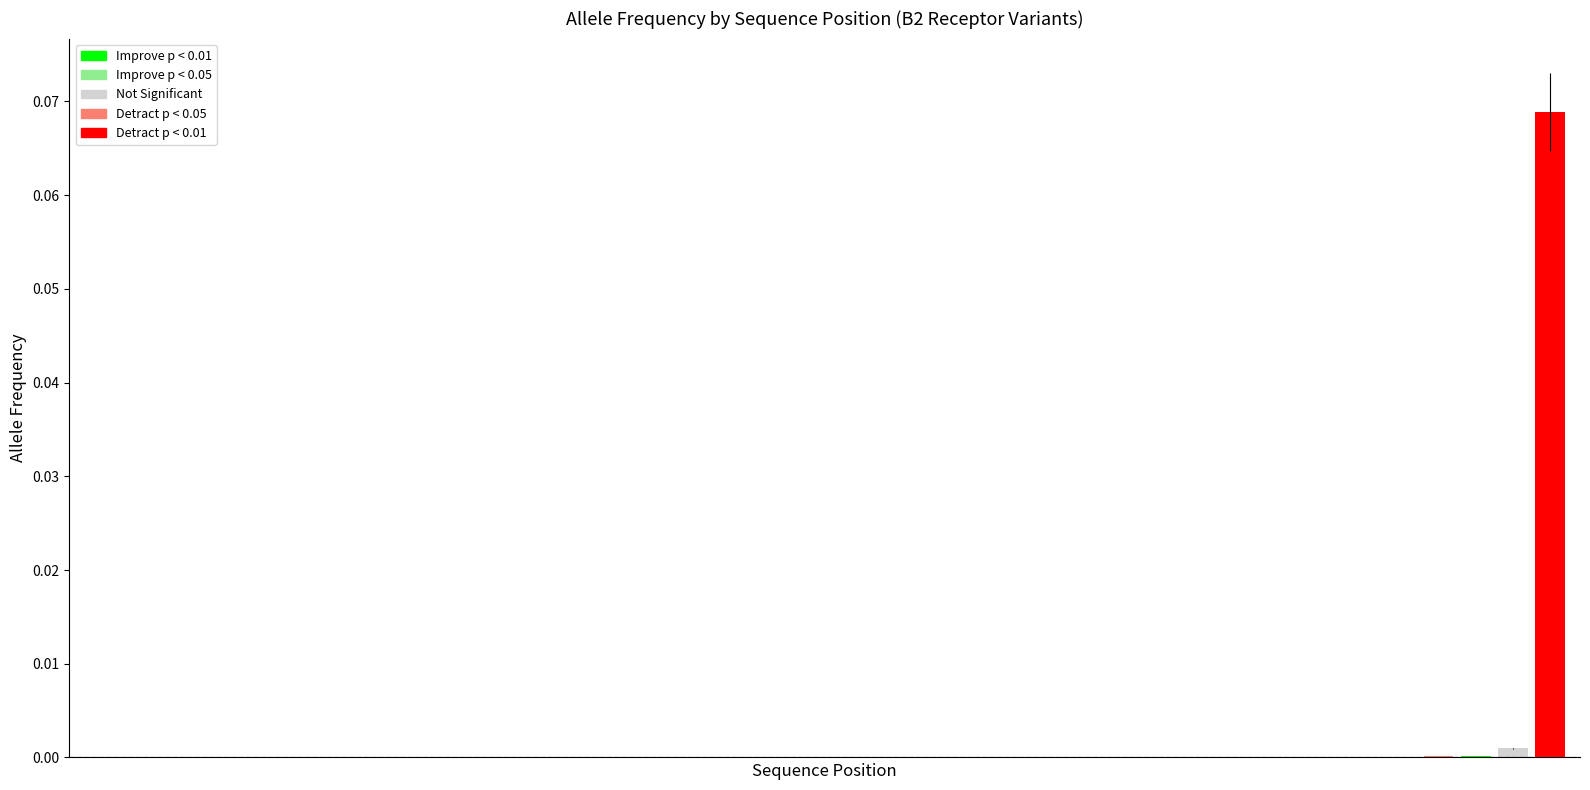

Is it true that the value at 36 is 0.0?

True